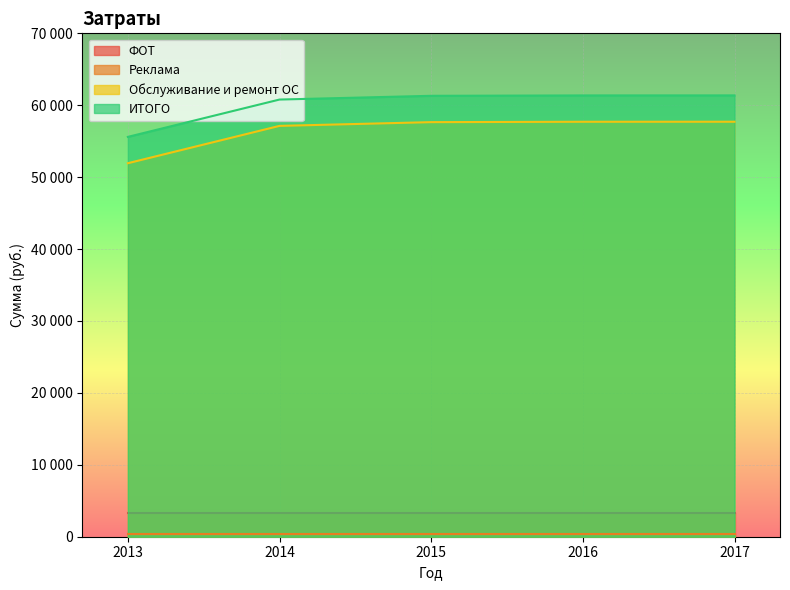

Does the chart display data point markers on the line(s)?

No